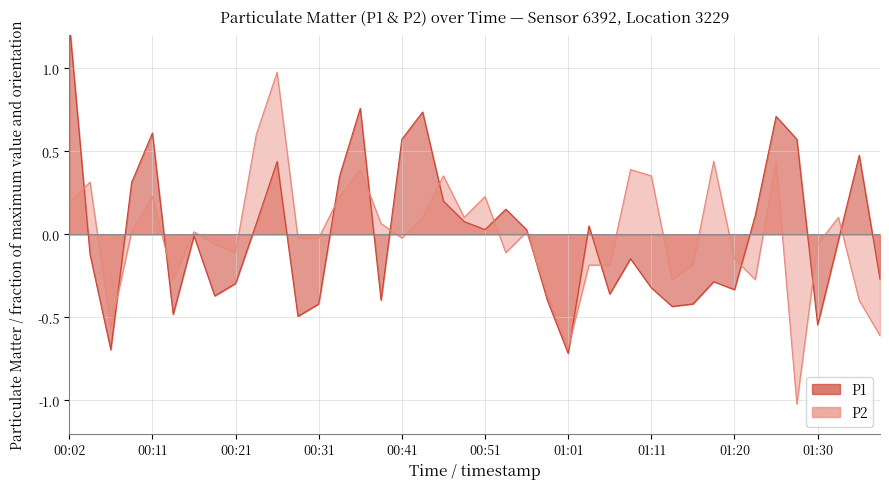

What is the total value across all series at 00:02?

1.5